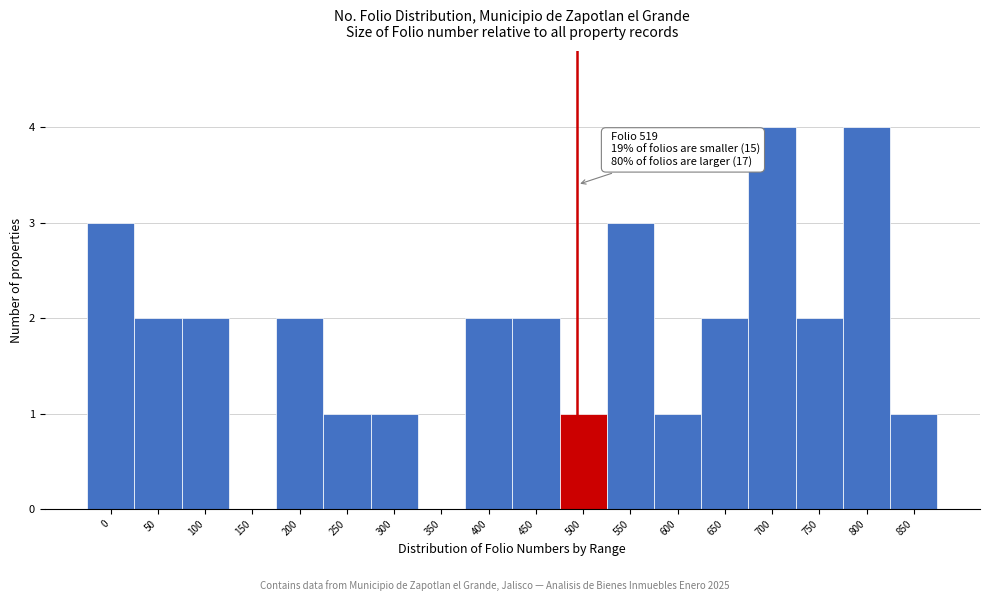

Reading left to right, transcribe all the data shown in this chart.

0=3	50=2	100=2	150=0	200=2	250=1	300=1	350=0	400=2	450=2	500=1	550=3	600=1	650=2	700=4	750=2	800=4	850=1